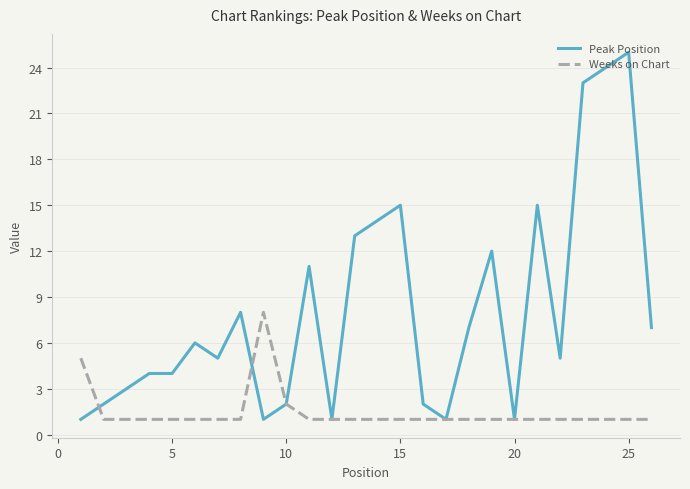

What is the highest value of the Weeks on Chart series?

8